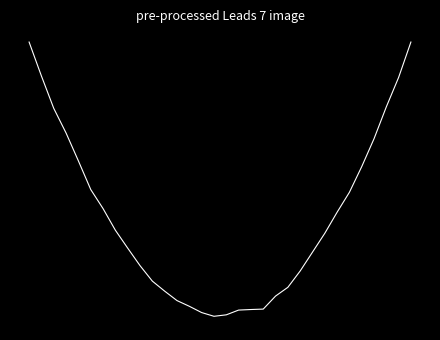

How many points are lower than both their immediate neighbors (excluding endpoints)?

1